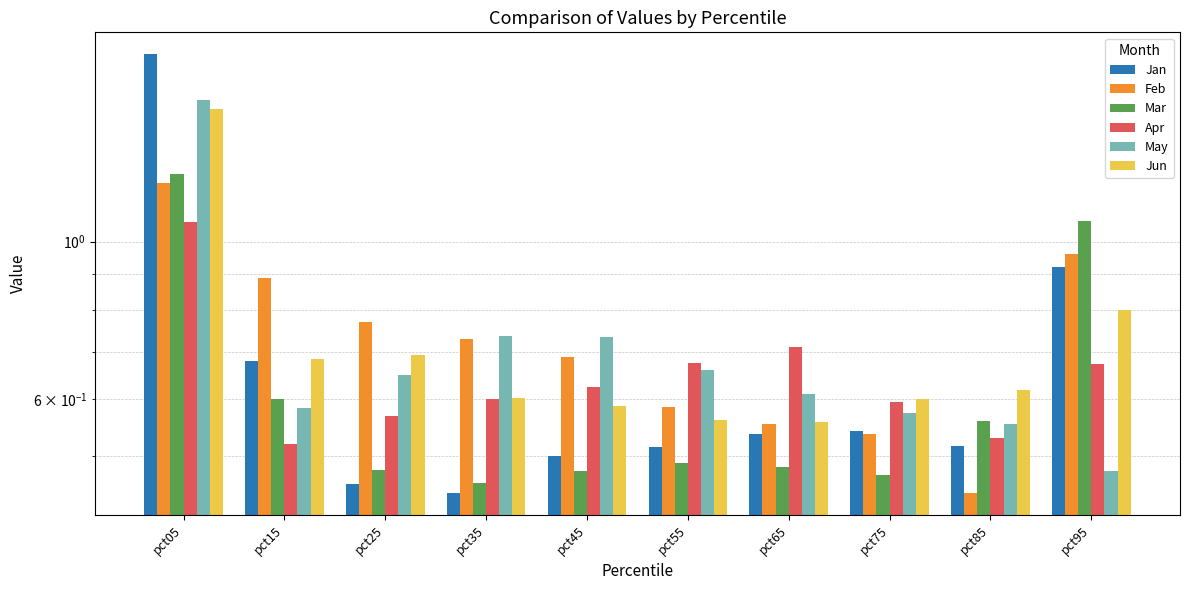

What is the difference between the second highest and second lowest values in the Apr series?

0.2